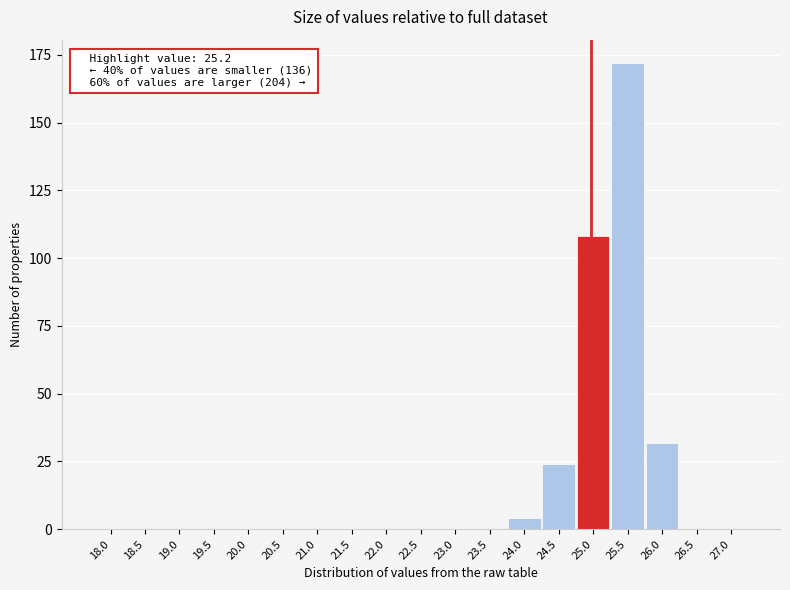

Reading left to right, transcribe all the data shown in this chart.

18.0=0	18.5=0	19.0=0	19.5=0	20.0=0	20.5=0	21.0=0	21.5=0	22.0=0	22.5=0	23.0=0	23.5=0	24.0=4	24.5=24	25.0=108	25.5=172	26.0=32	26.5=0	27.0=0